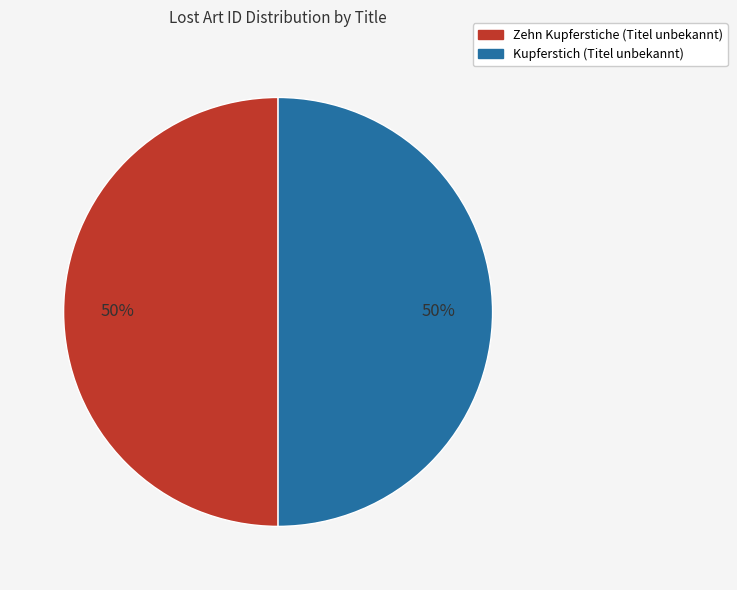

Combined, do Kupferstich (Titel unbekannt) and Zehn Kupferstiche (Titel unbekannt) account for over 50%?

Yes